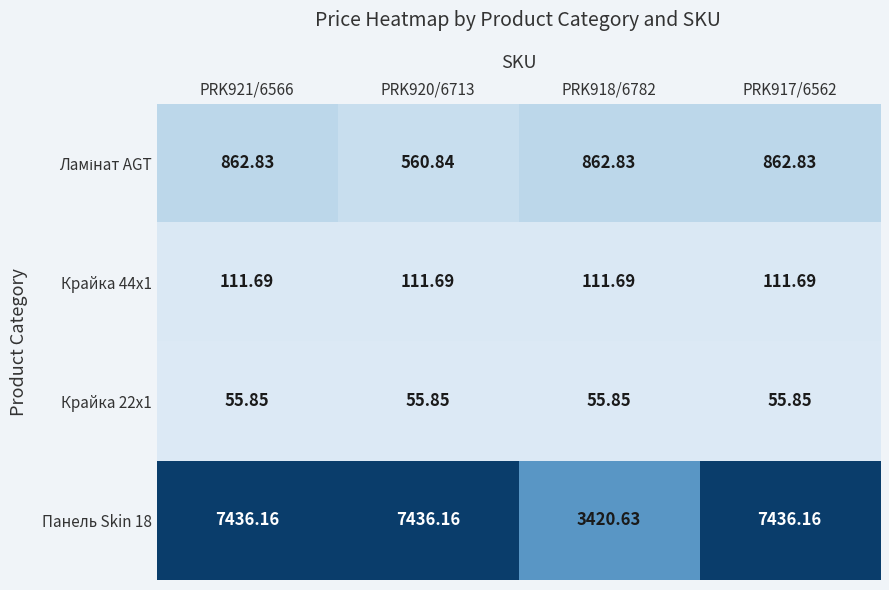

What is the spread (max minus min) of values at PRK921/6566?

7380.3